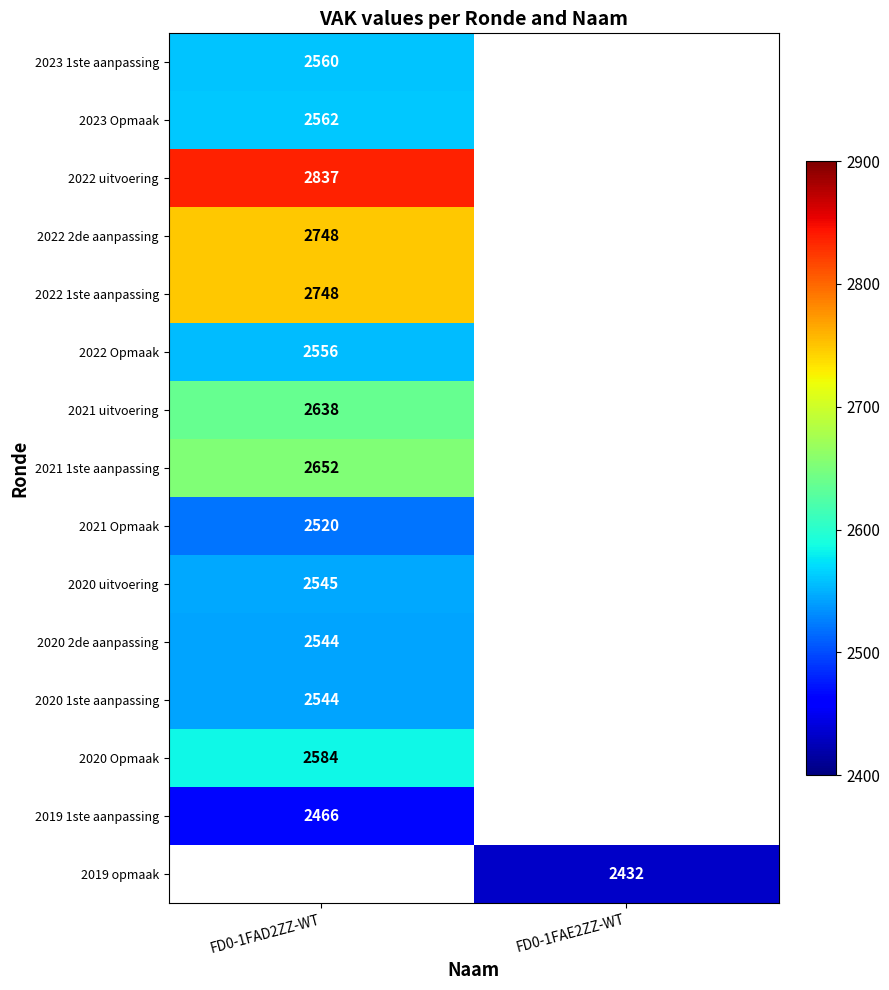

The 2021 uitvoering series shows 4112 at FD0-1FAD2ZZ-WT. True or false?

False